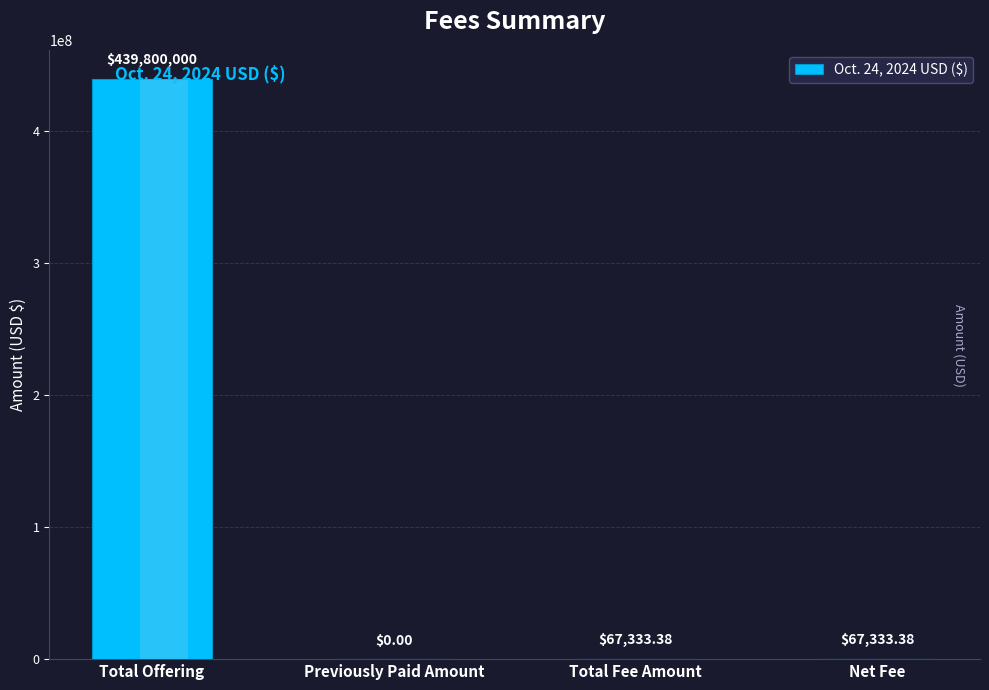

Which category has the highest value across all series?

Total Offering